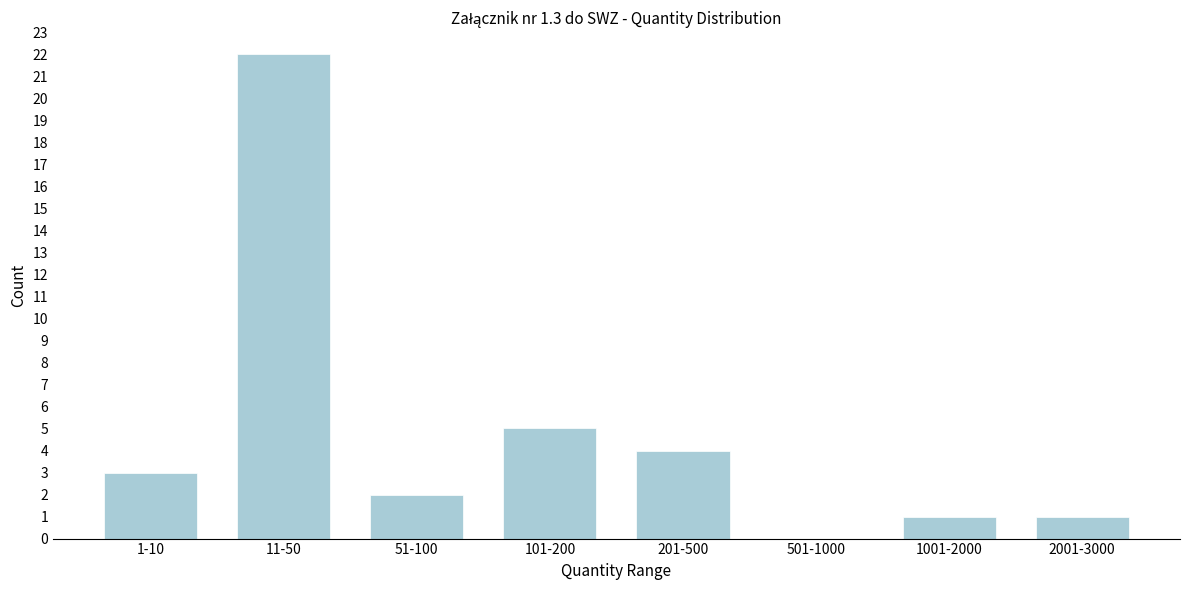

Reading right to left, extract all data points from this chart.

2001-3000=1	1001-2000=1	501-1000=0	201-500=4	101-200=5	51-100=2	11-50=22	1-10=3